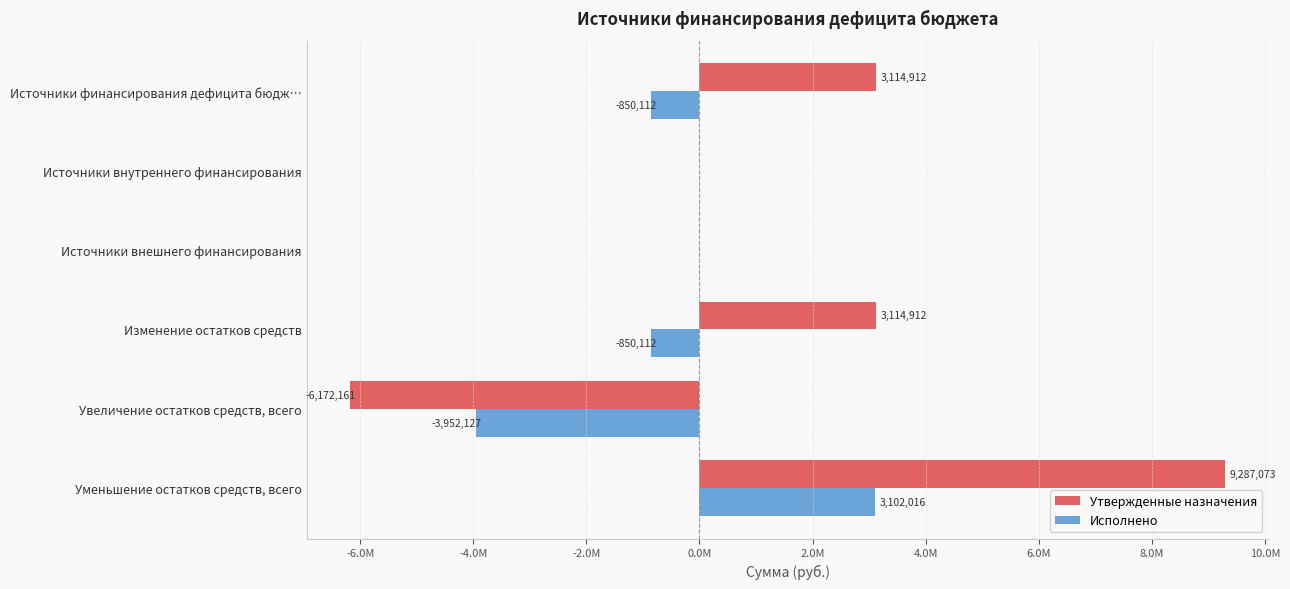

Which series has the largest range (max minus min)?

Утвержденные назначения